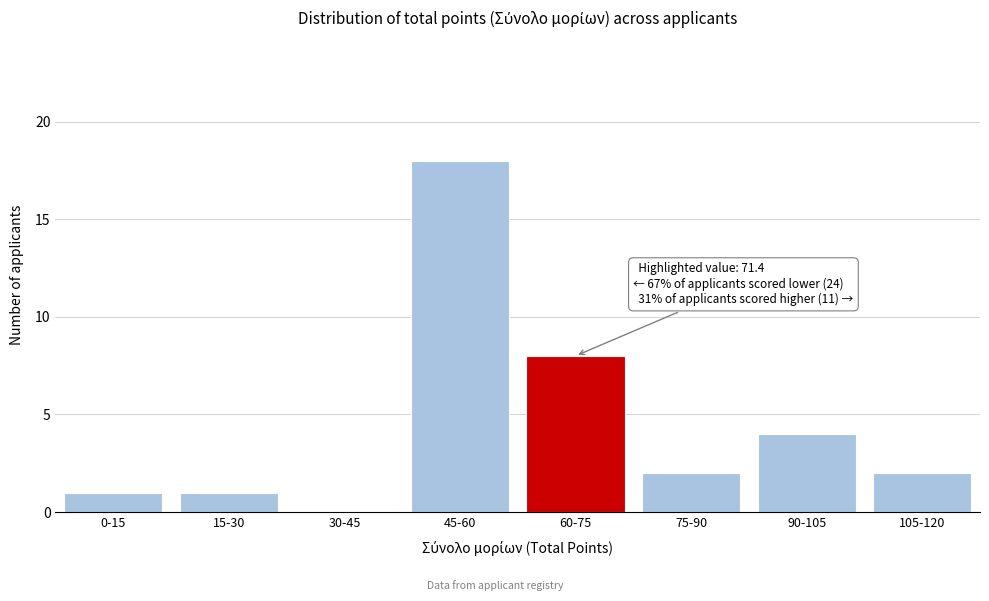

Reading left to right, transcribe all the data shown in this chart.

0-15=1	15-30=1	30-45=0	45-60=18	60-75=8	75-90=2	90-105=4	105-120=2